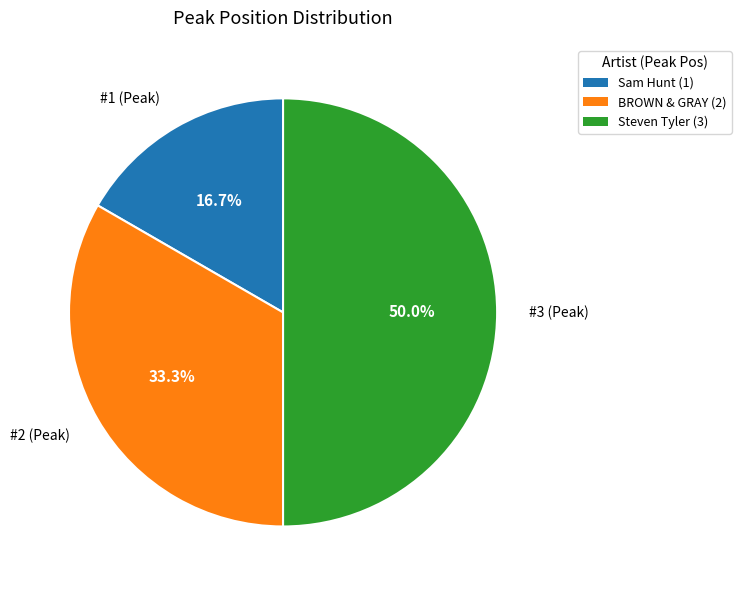

What percentage do Sam Hunt - Take Your Time and Steven Tyler - Love Is Your Name together represent?

66.7%